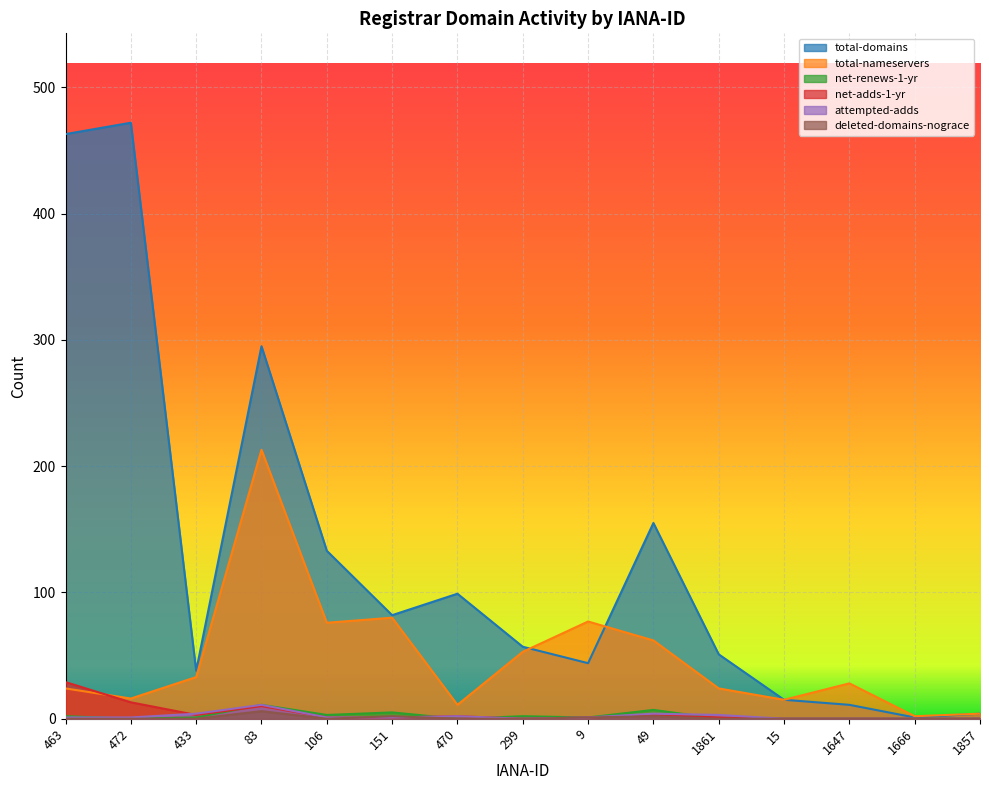

How many values in the total-nameservers series exceed 28?

7